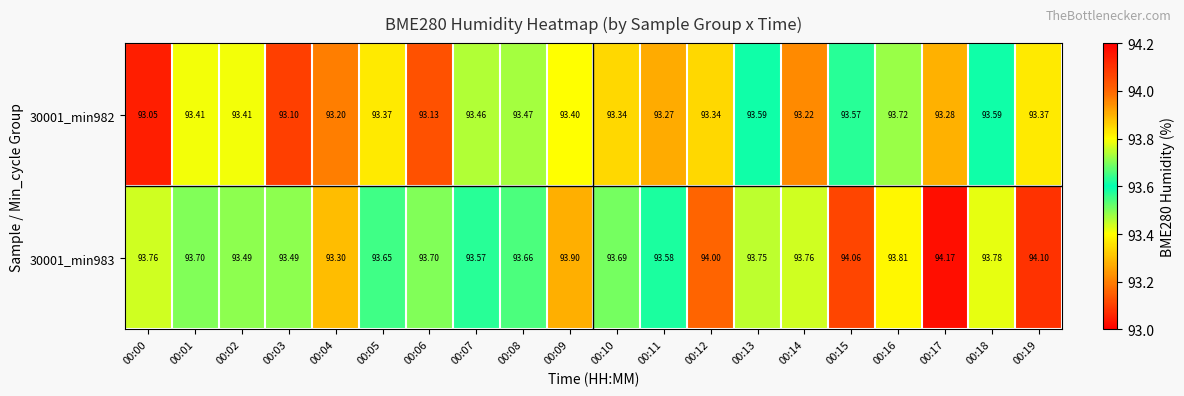

Is the value of 30001_min982 at 00:17 greater than the value of 30001_min983 at 00:16?

No